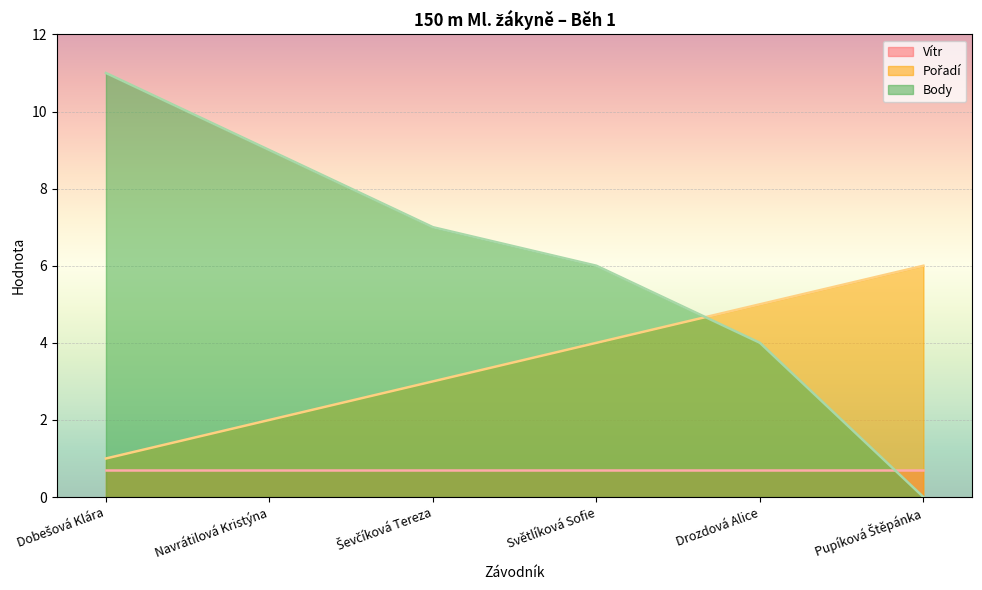

What is the sum of all Body values?

37.0